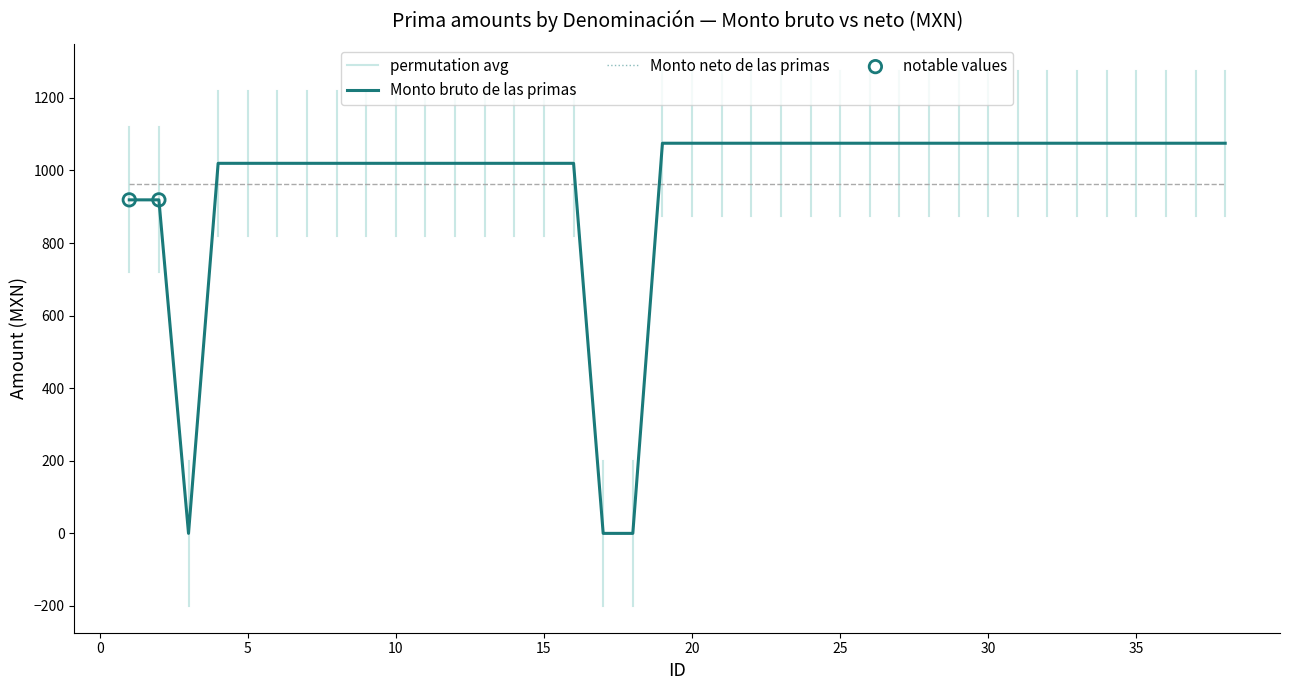

Which series reaches the maximum Y coordinate?

Monto bruto de las primas